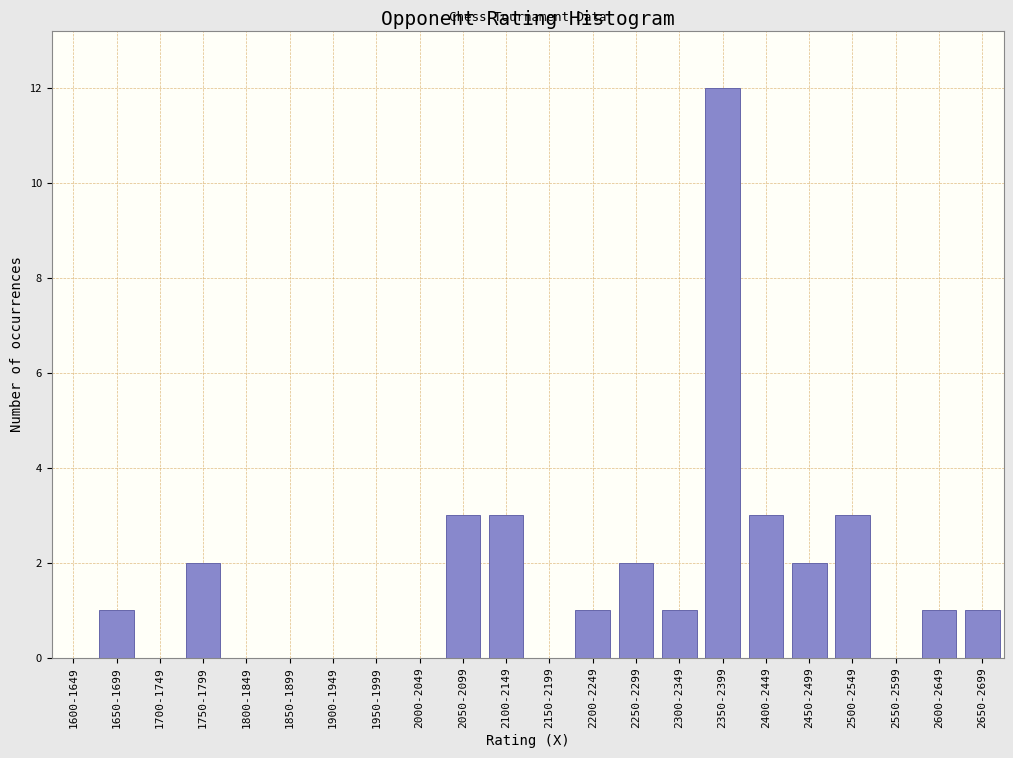

Reading right to left, extract all data points from this chart.

2650-2699=1	2600-2649=1	2550-2599=0	2500-2549=3	2450-2499=2	2400-2449=3	2350-2399=12	2300-2349=1	2250-2299=2	2200-2249=1	2150-2199=0	2100-2149=3	2050-2099=3	2000-2049=0	1950-1999=0	1900-1949=0	1850-1899=0	1800-1849=0	1750-1799=2	1700-1749=0	1650-1699=1	1600-1649=0